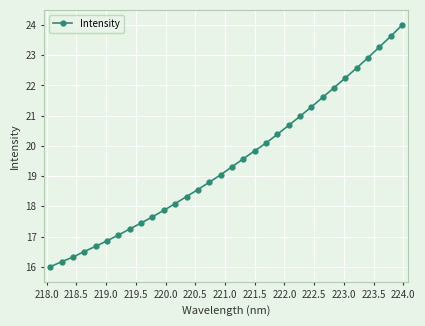

What is the value of the 13th point from the left?

18.3